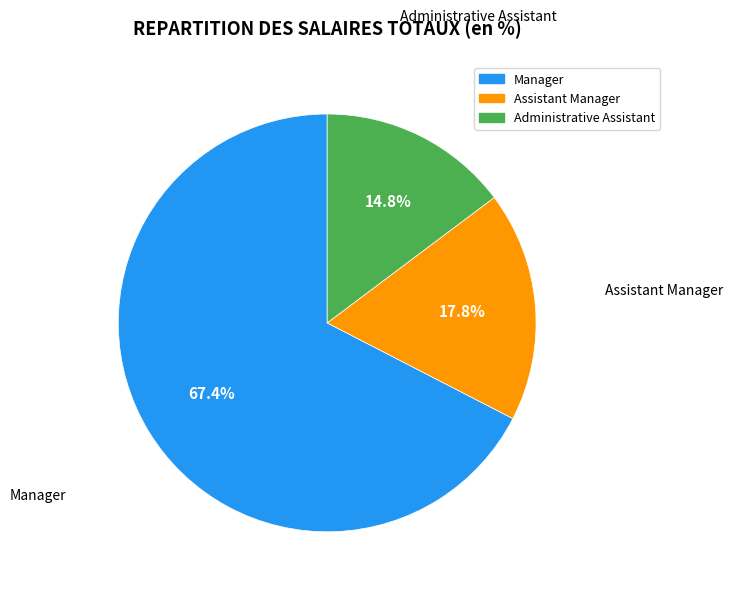

Rank the categories by value from highest to lowest.

Manager, Assistant Manager, Administrative Assistant